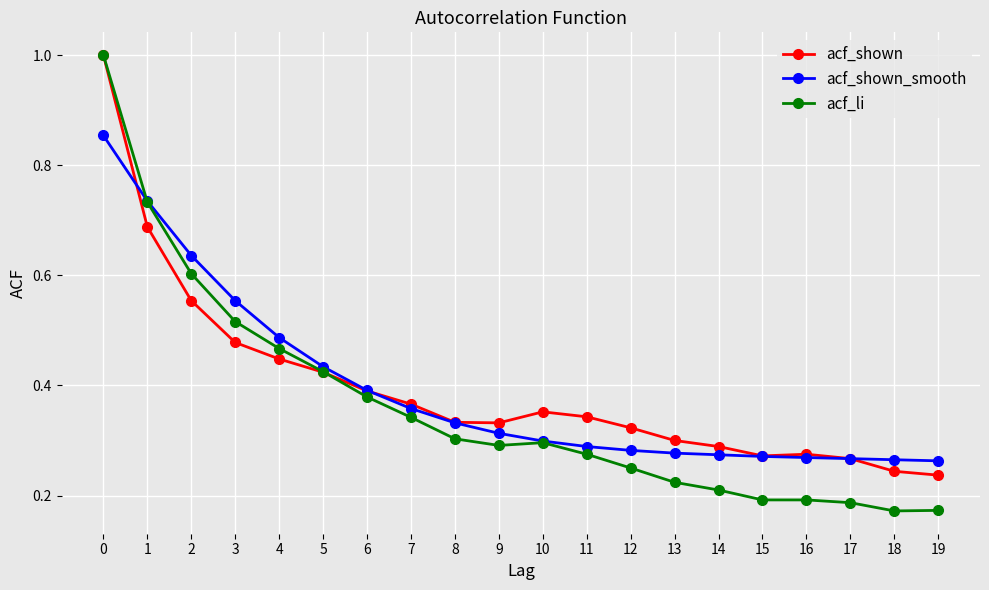

Is the value of acf_li at 9 greater than the value of acf_shown_smooth at 5?

No